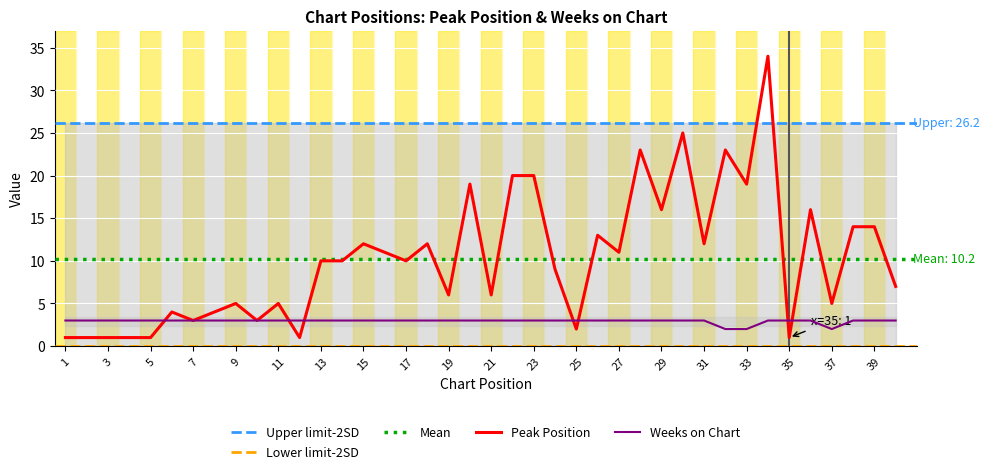

True or false: Weeks on Chart and Peak Position cross at least once.

True